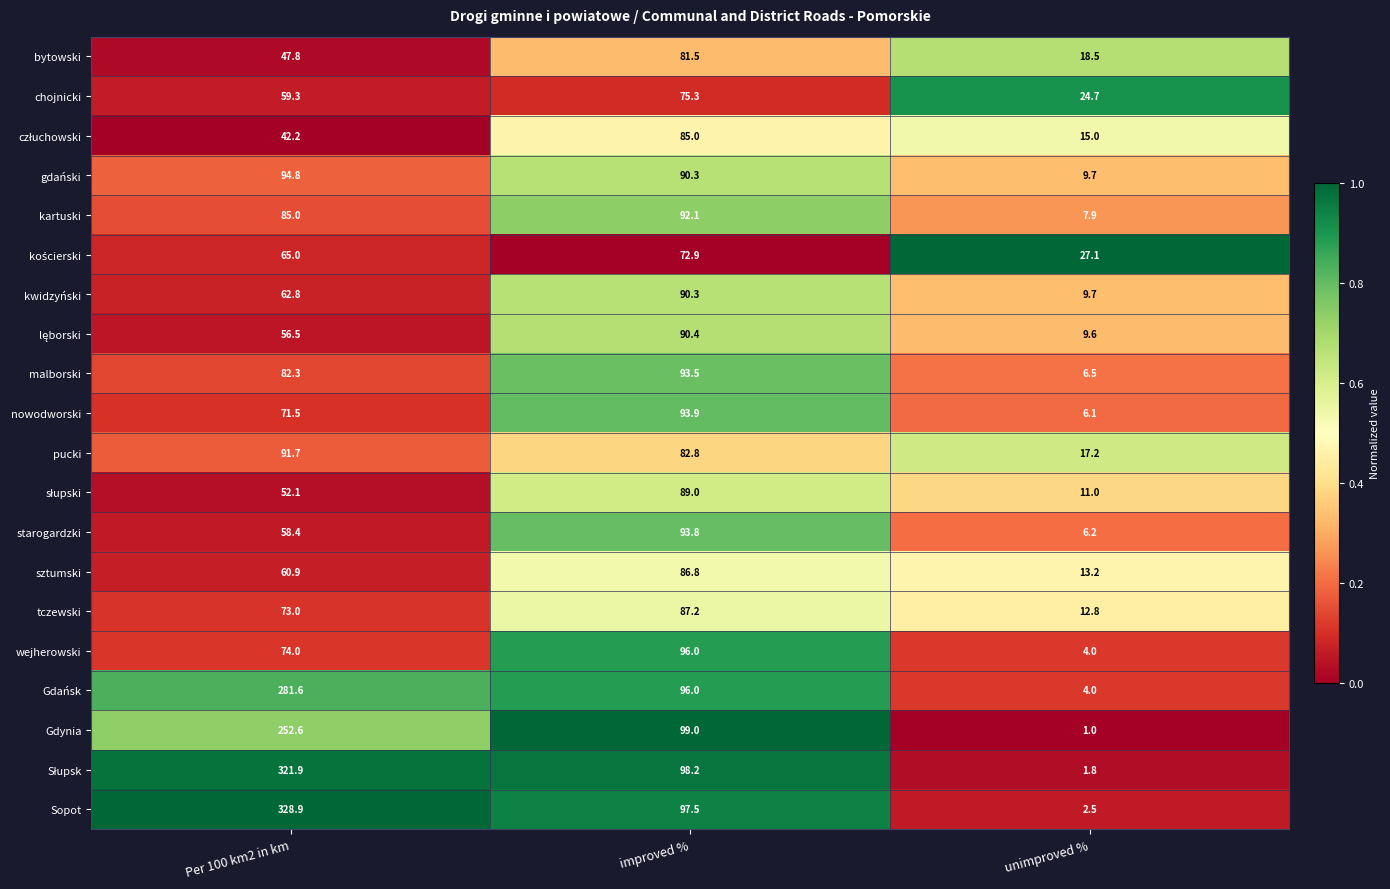

At which label does bytowski first exceed 47?

Per 100 km2 in km